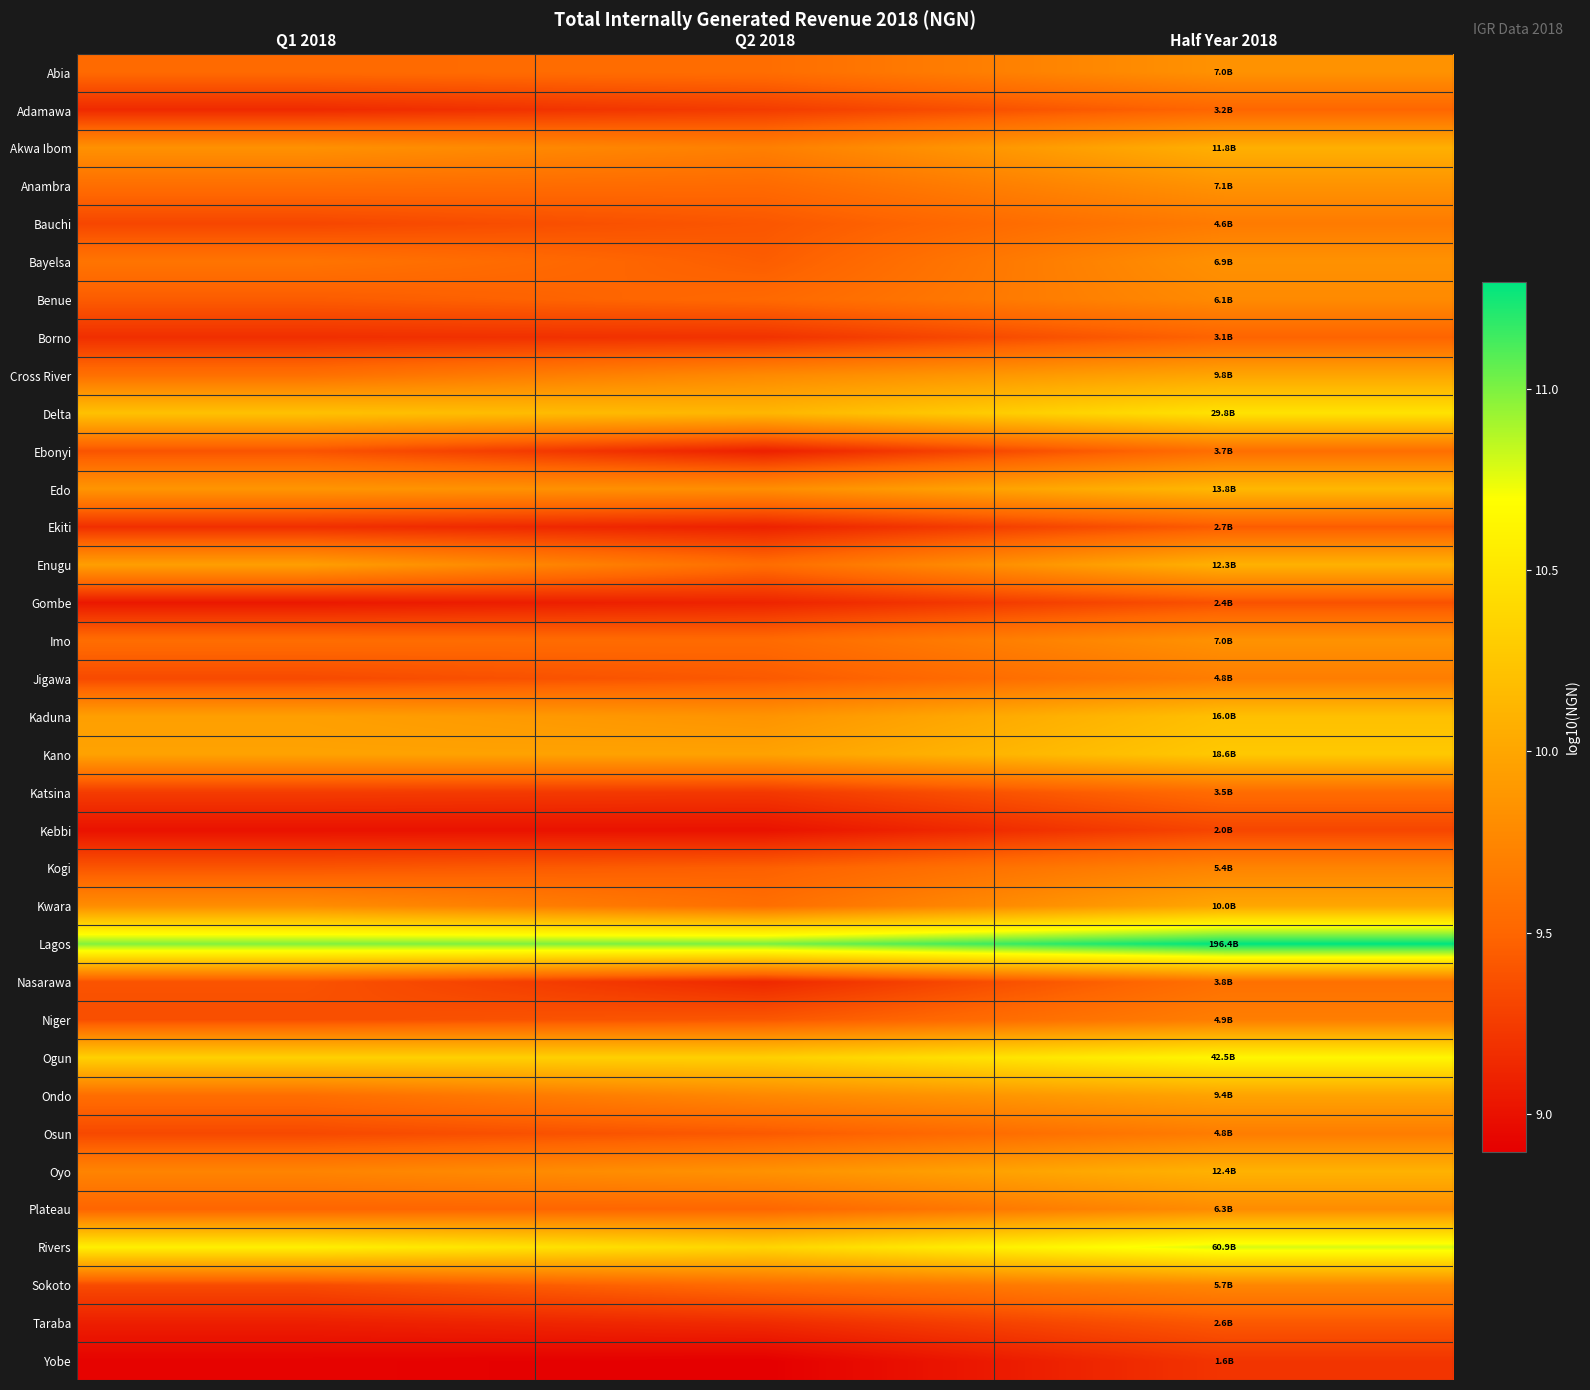

Which has a higher value, Q1 2018 or Half Year 2018?

Half Year 2018